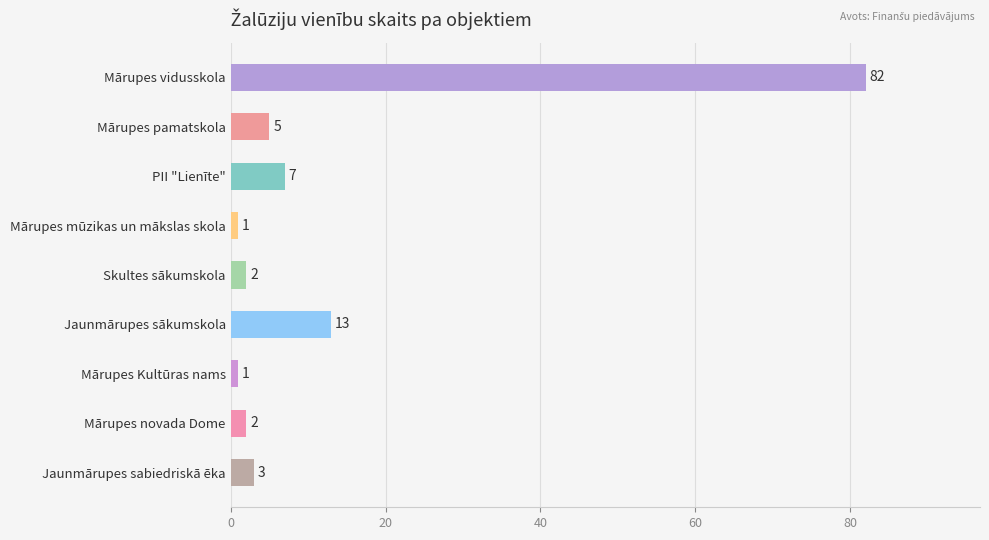

What is the ratio of the value at Mārupes vidusskola to the value at Skultes sākumskola?

41.0